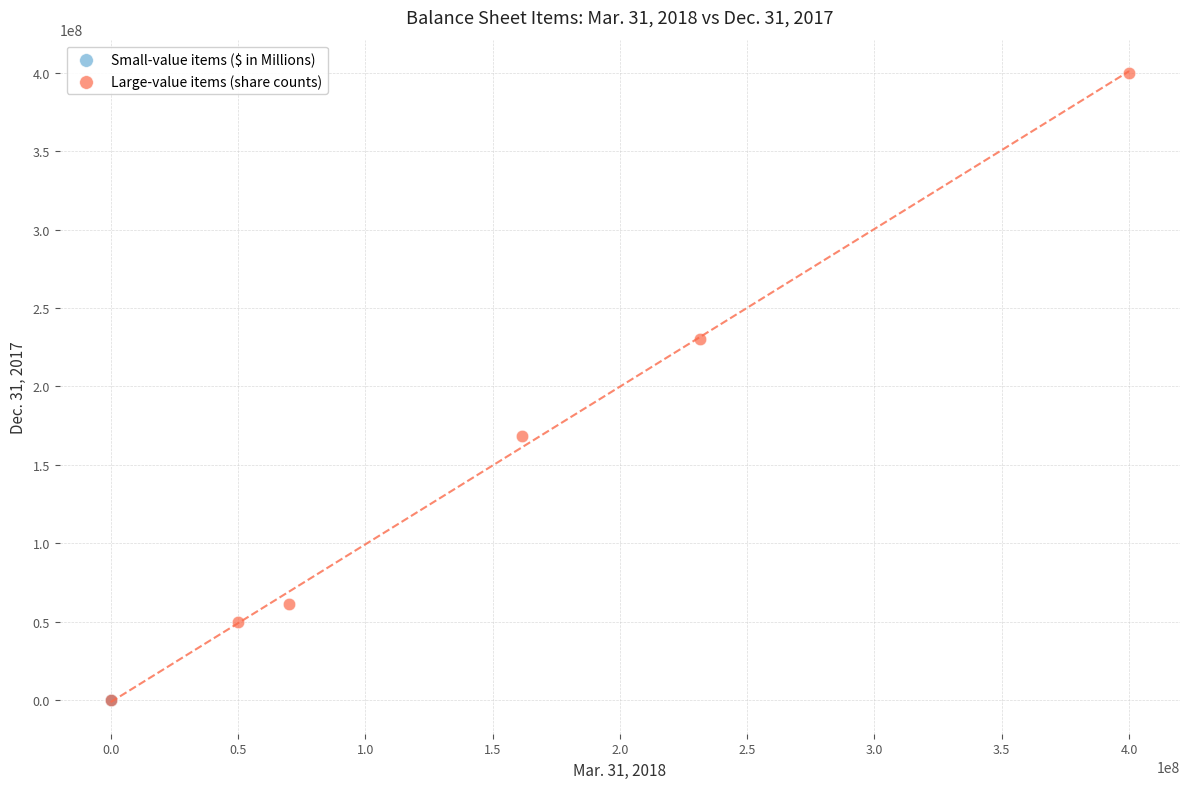

Which series has the largest Y range (max minus min)?

Large-value items (share counts)